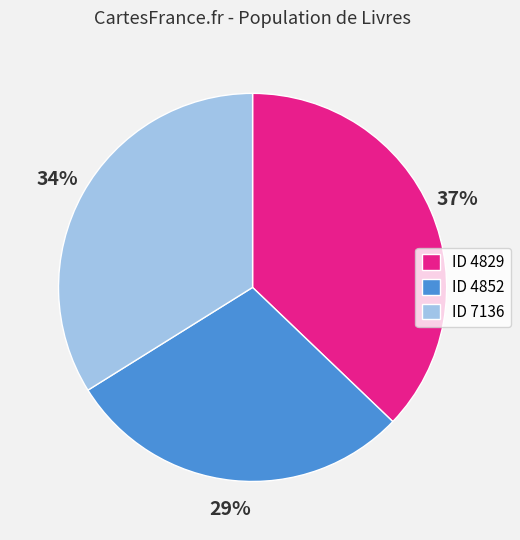

Rank the categories by value from highest to lowest.

ID 4829, ID 7136, ID 4852